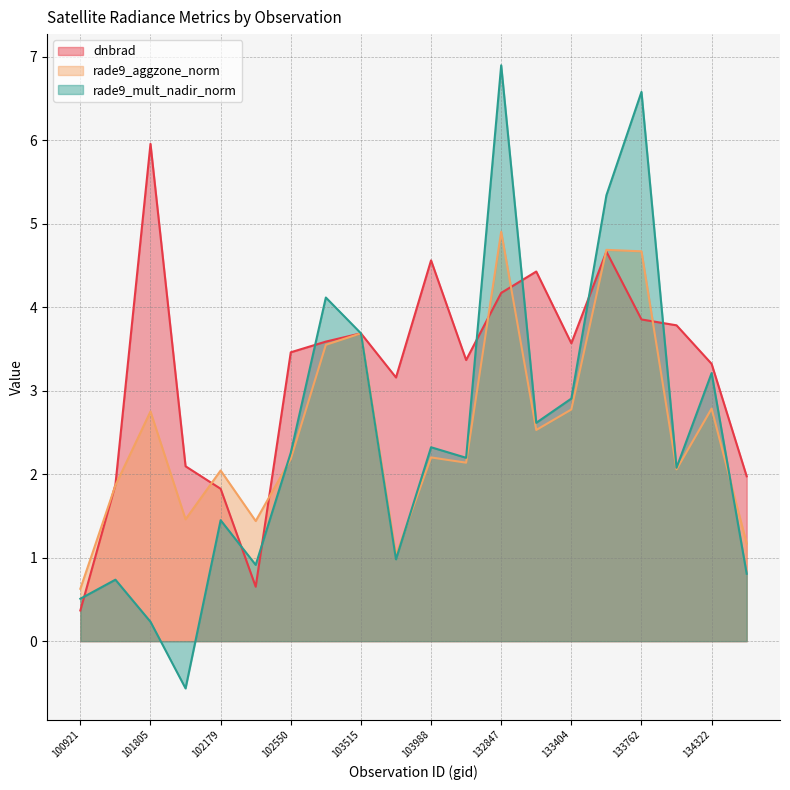

What is the total value across all series at 102550?

7.9